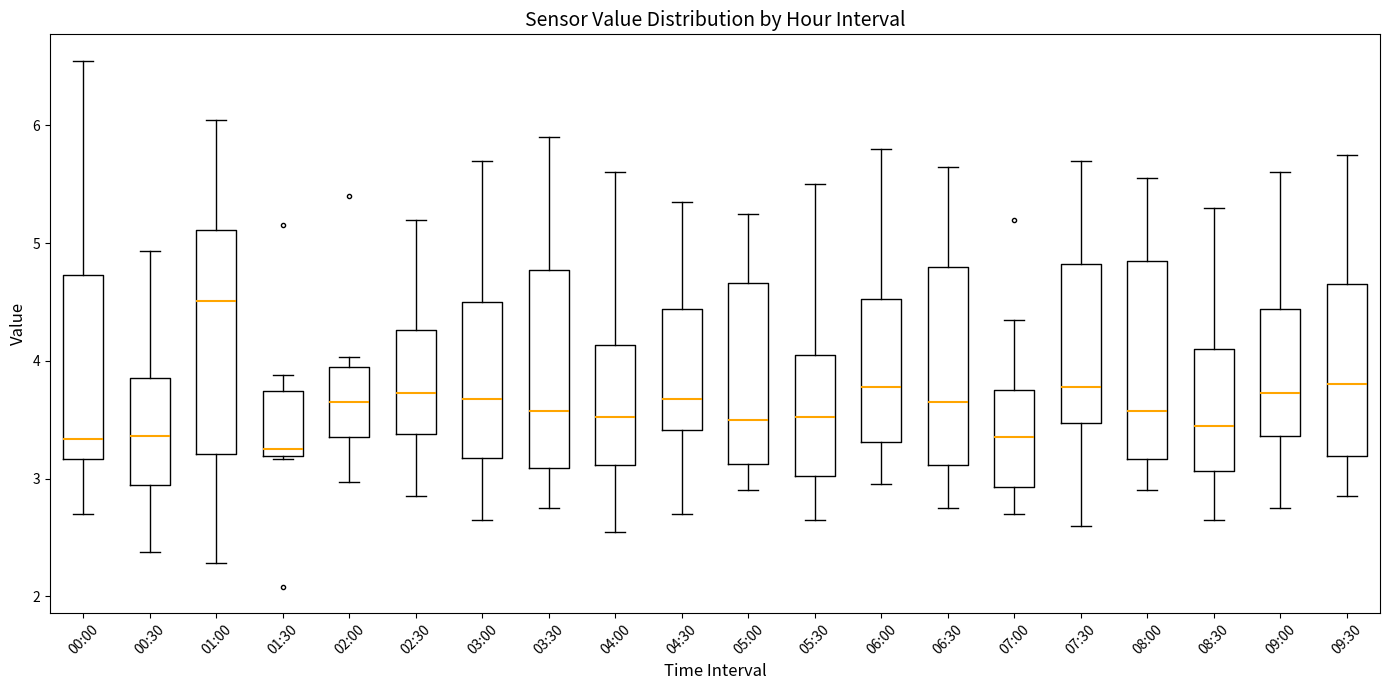

Which box is the tallest, from its lower edge to its upper edge?

01:00